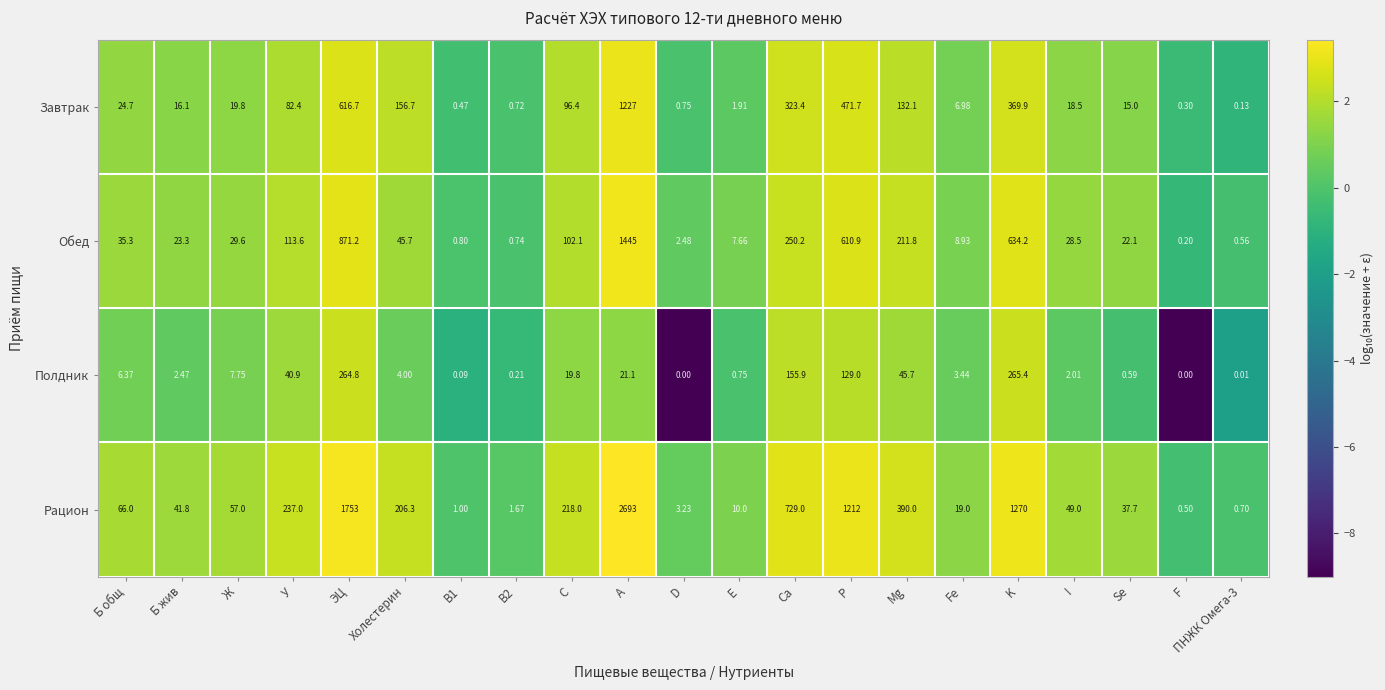

At which label is Завтрак closest to 613?

ЭЦ